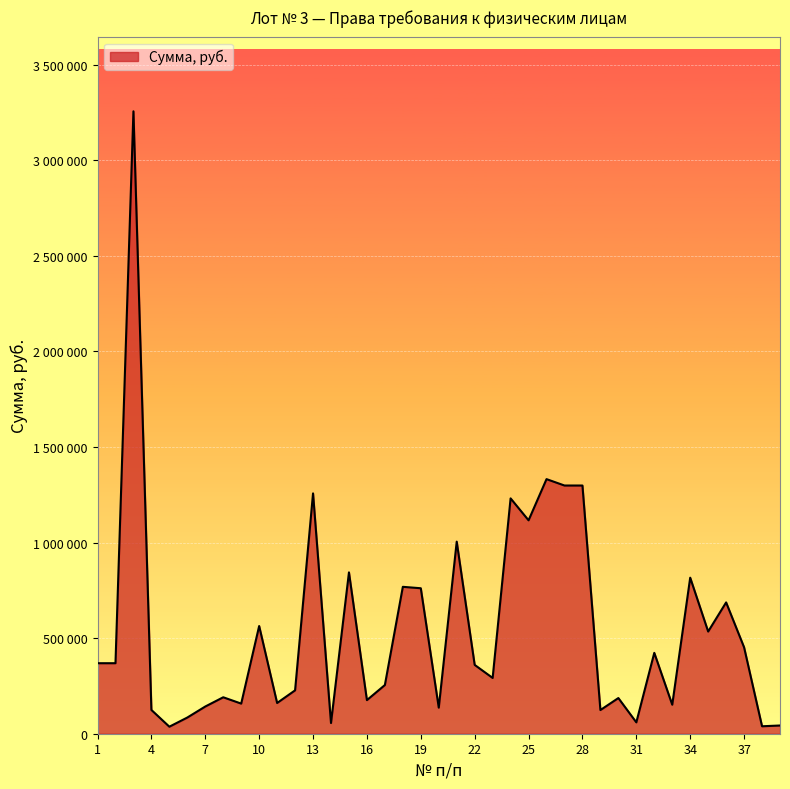

Does the chart have visible grid lines?

Yes